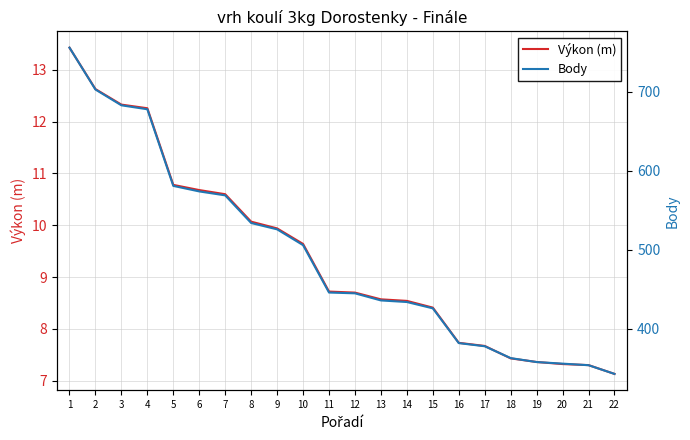

True or false: Body and Výkon (m) intersect in this chart.

False